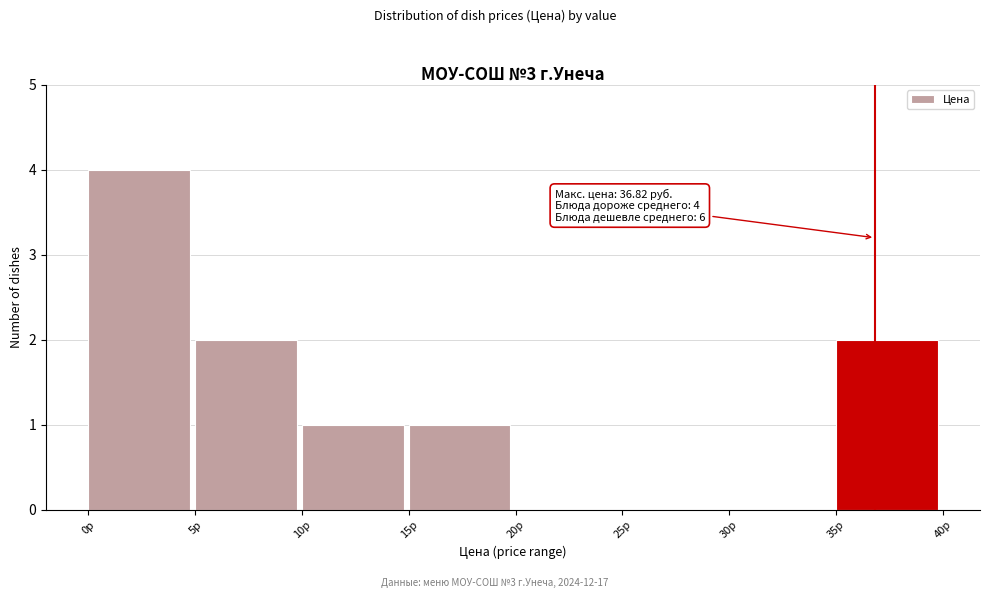

Which range on the x-axis has the tallest bar?

0 to 5